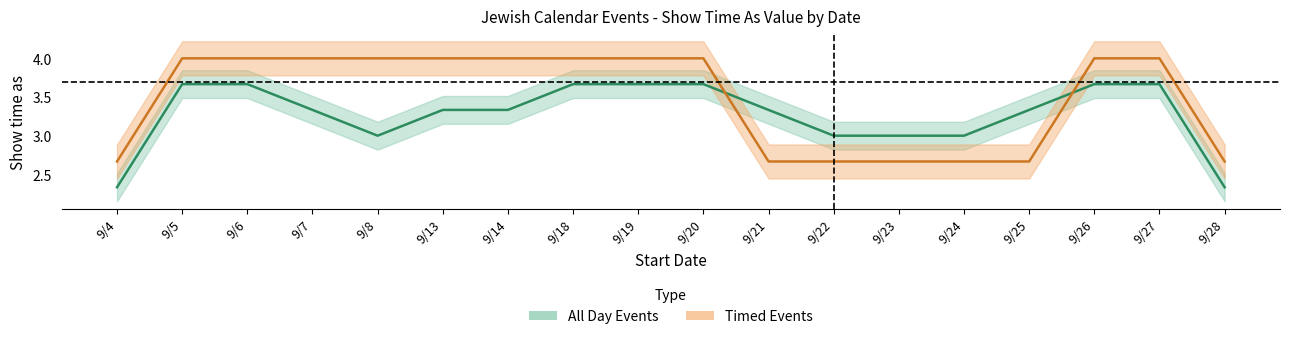

How many categories are shown in the chart?

18